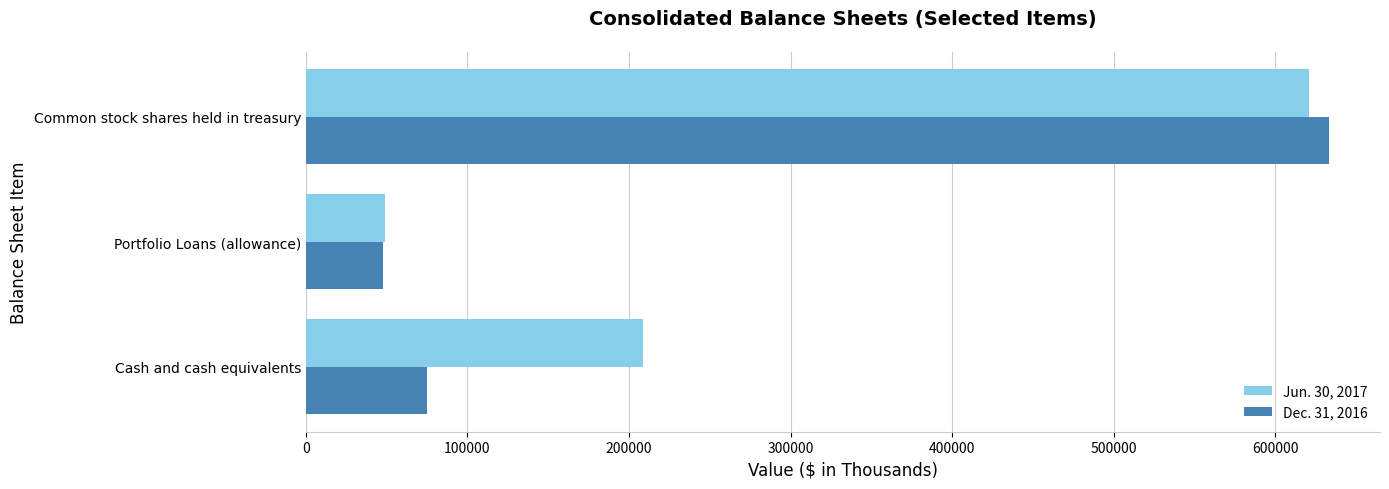

What is the minimum value shown in the chart?

47795